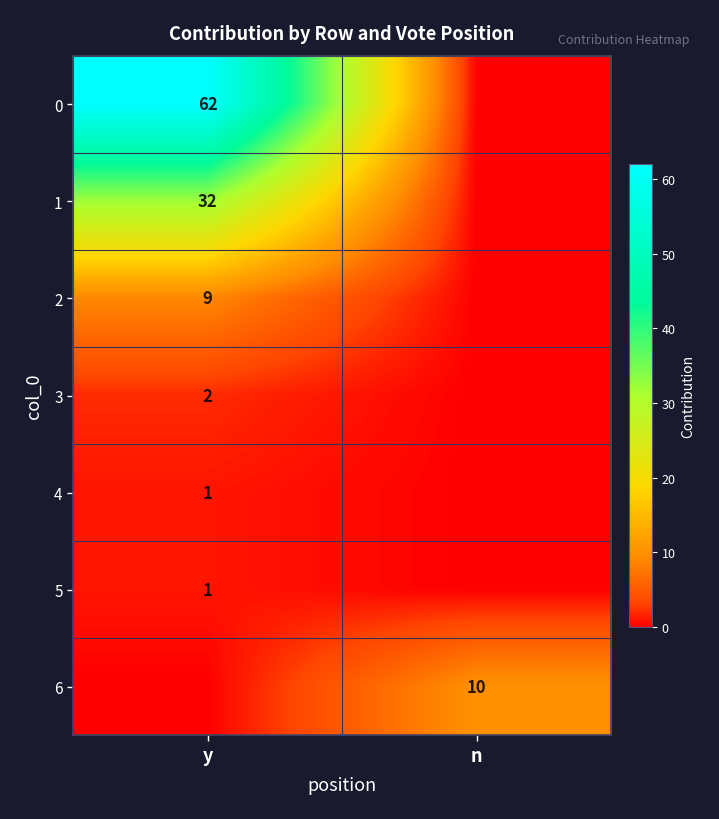

Between y and n, which is larger?

y